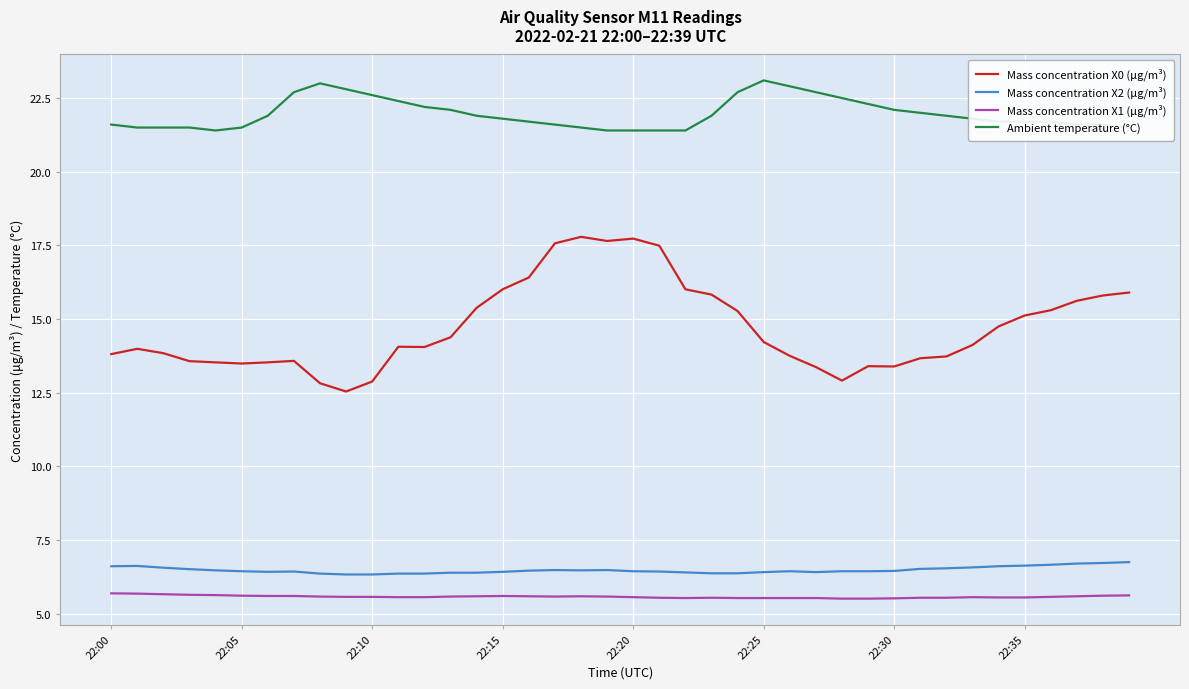

What are all the series names shown in the legend?

Mass concentration X0 (μg/m³), Mass concentration X2 (μg/m³), Mass concentration X1 (μg/m³), Ambient temperature (°C)